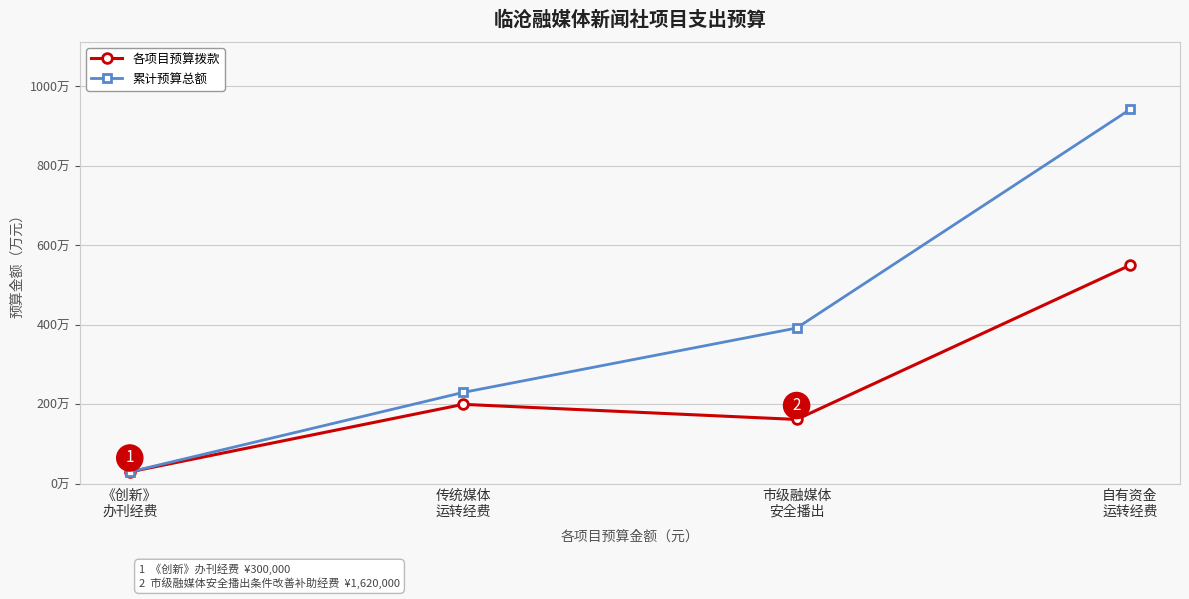

True or false: 各项目预算拨款 has more than 1 points higher than both neighbors.

False